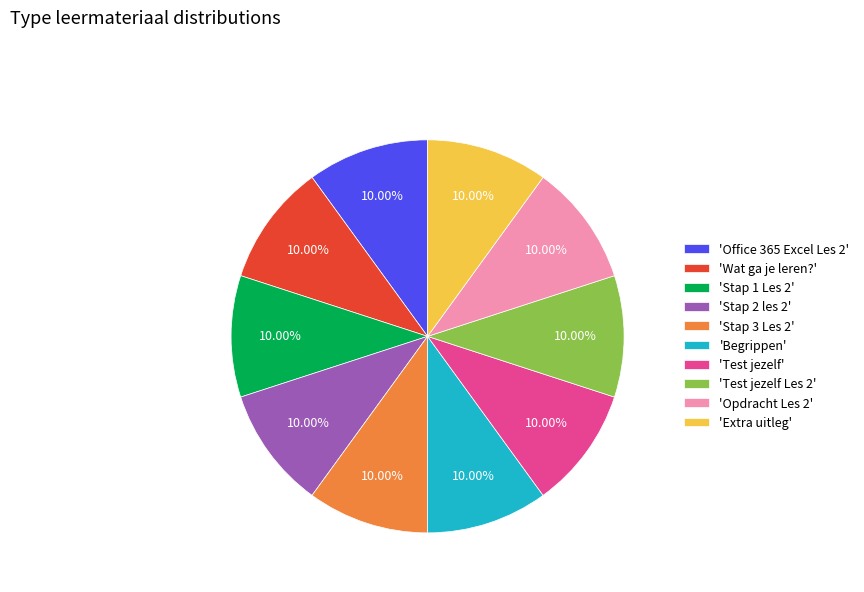

Does any single category account for the majority?

No